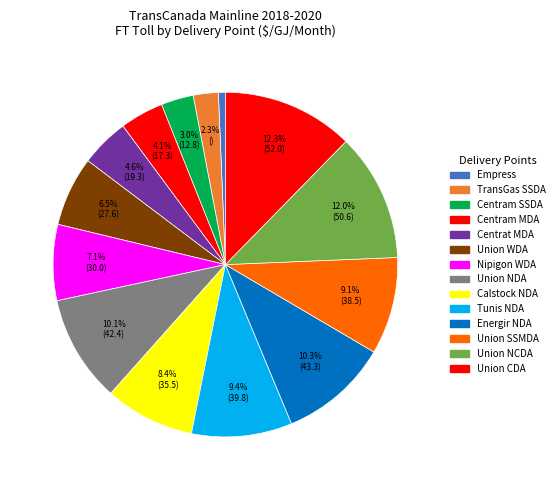

Count the number of slices in the pie.

14